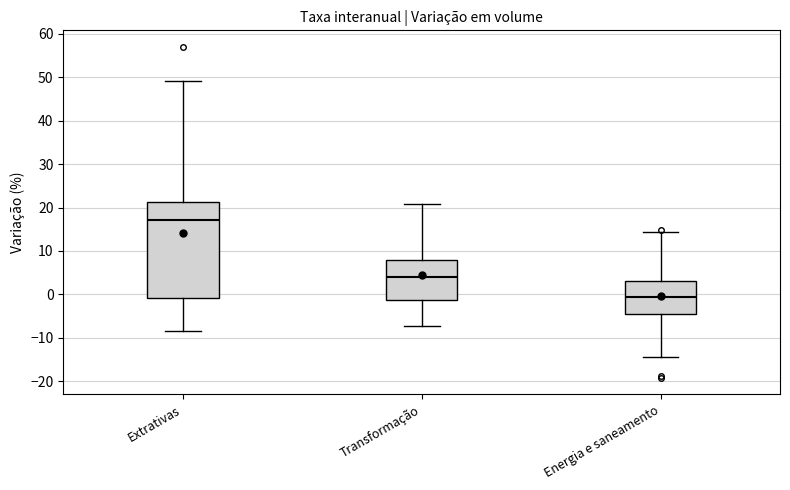

Reading left to right, read every box against the y-axis: the position of its median line, the range the box covers, and the ends of its whiskers. The values are not printed on the chart, so give them approximately, as read against the axis.

Extrativas: median 17, box -1 to 21, whiskers -8 to 49
Transformação: median 4, box -1 to 8, whiskers -7 to 21
Energia e saneamento: median -1, box -5 to 3, whiskers -14 to 14